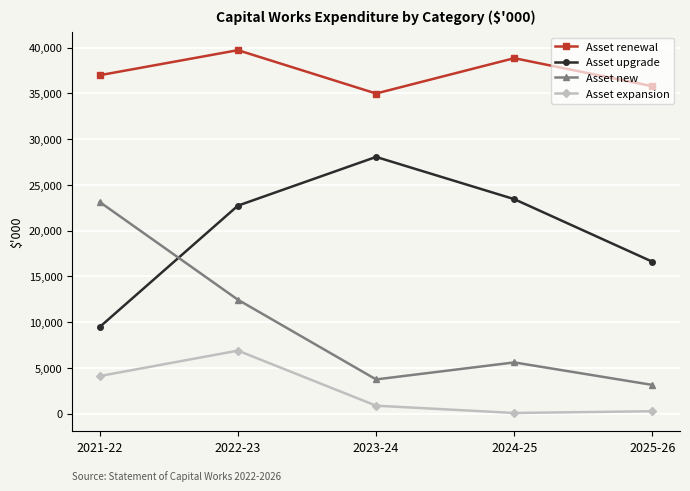

True or false: Asset expansion has a value of 65 at 2024-25.

True